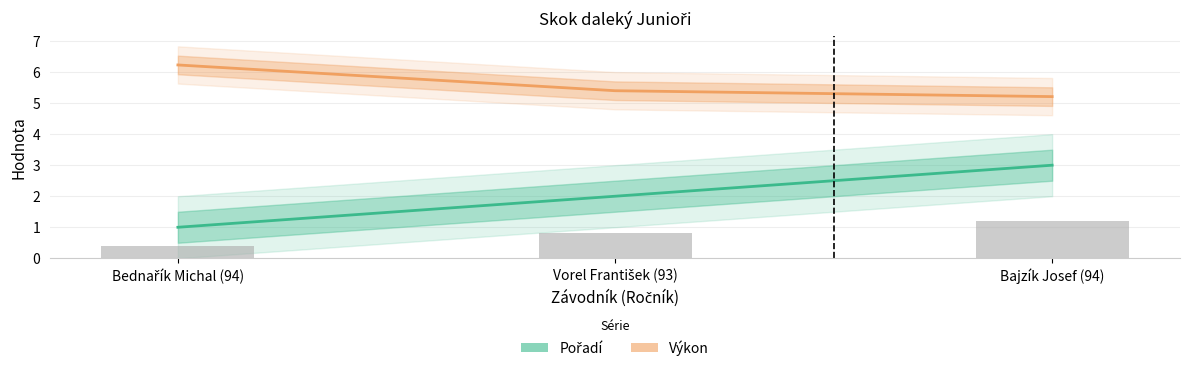

Which series has the largest total across all categories?

Výkon